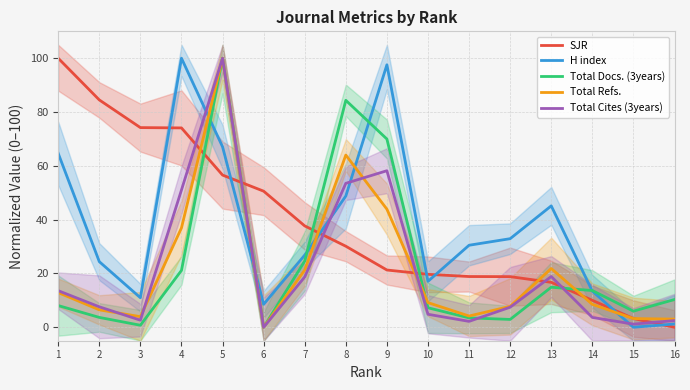

What is the value of the SJR point at the 7th from the left?

37.7